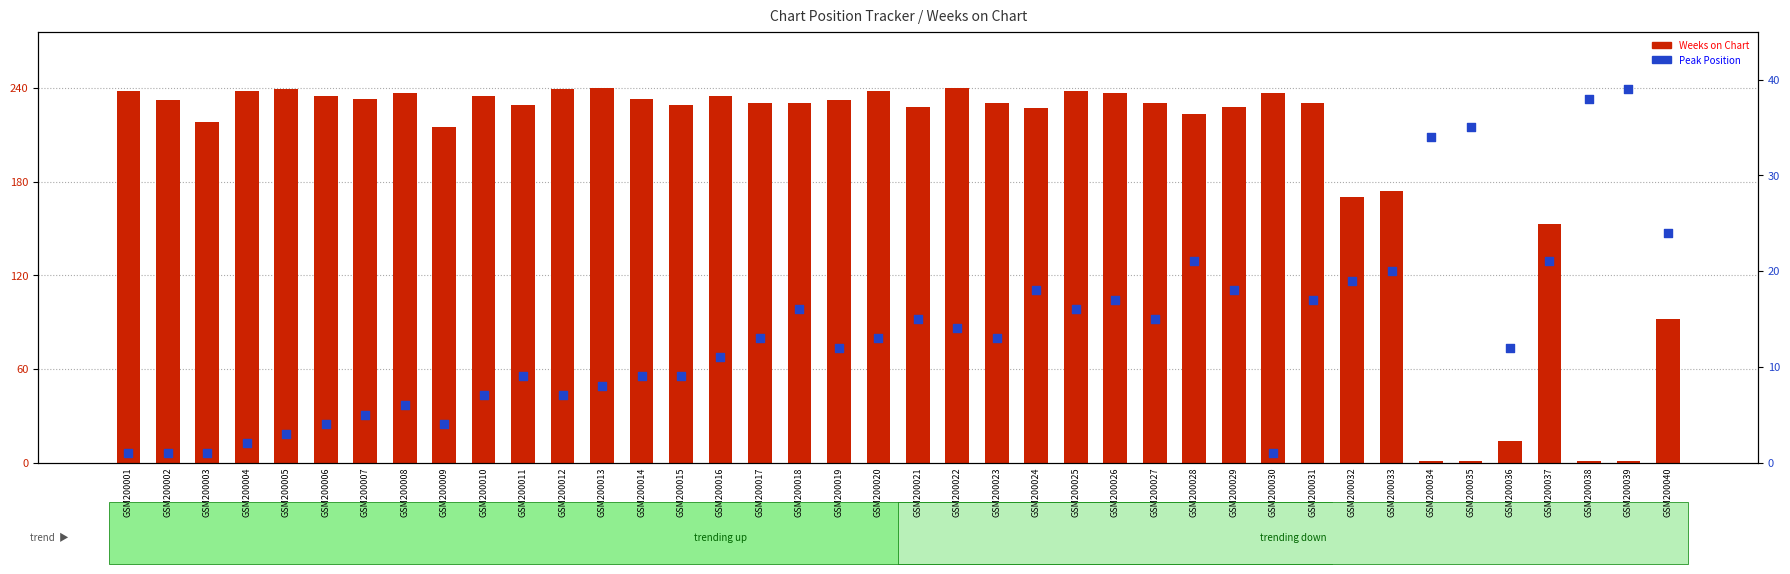

Which series has the widest spread of Y values?

Weeks on Chart